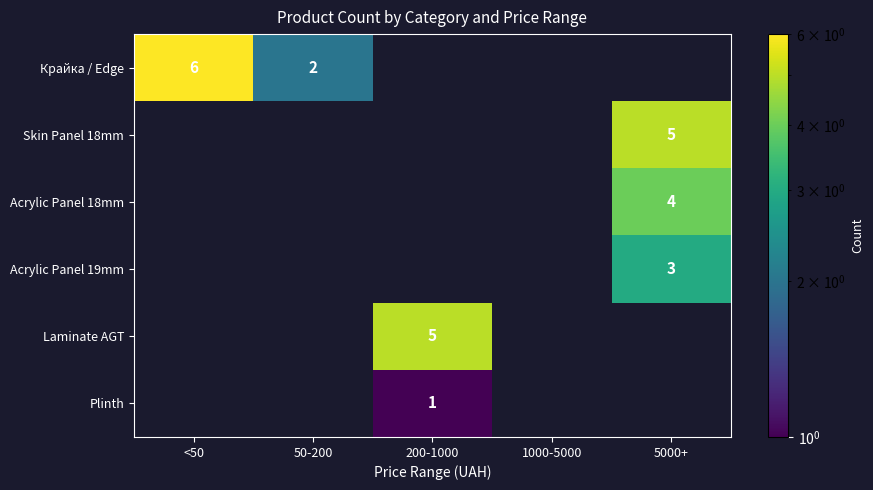

The value of Plinth at 200-1000 is 2. True or false?

False